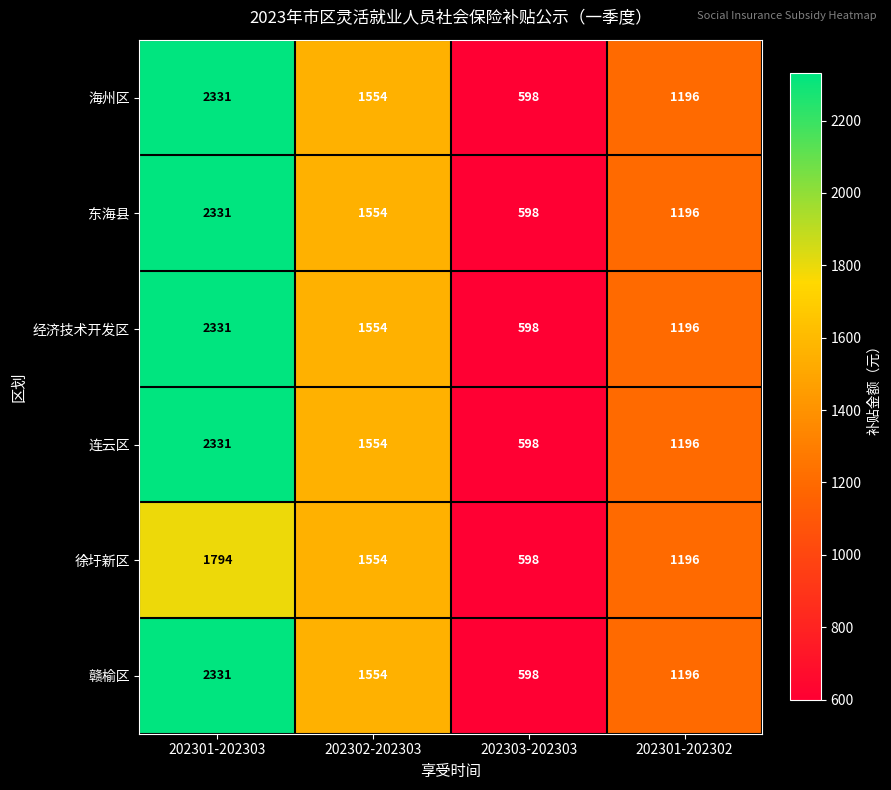

What is the difference between the highest and lowest values at 202301-202303?

537